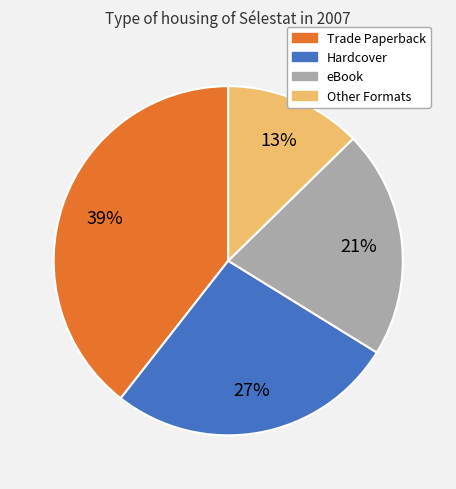

Does any single category account for the majority?

No